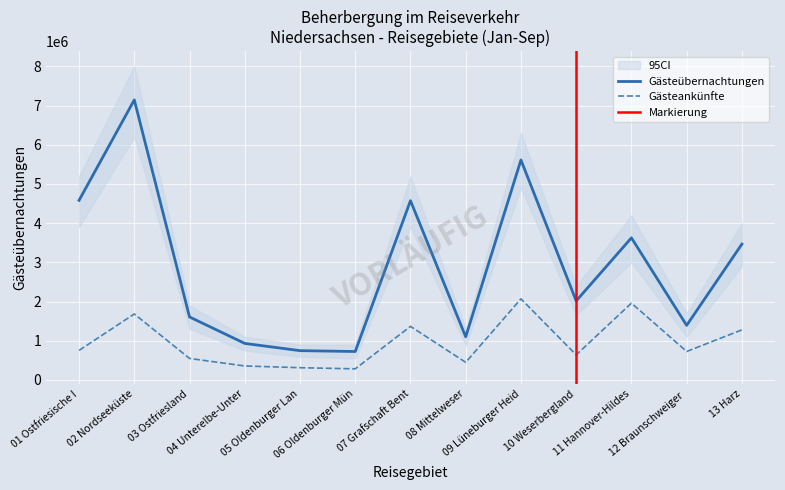

What is the value of the Gästeankünfte (Jan-Sep) point at the 7th from the left?

1365797